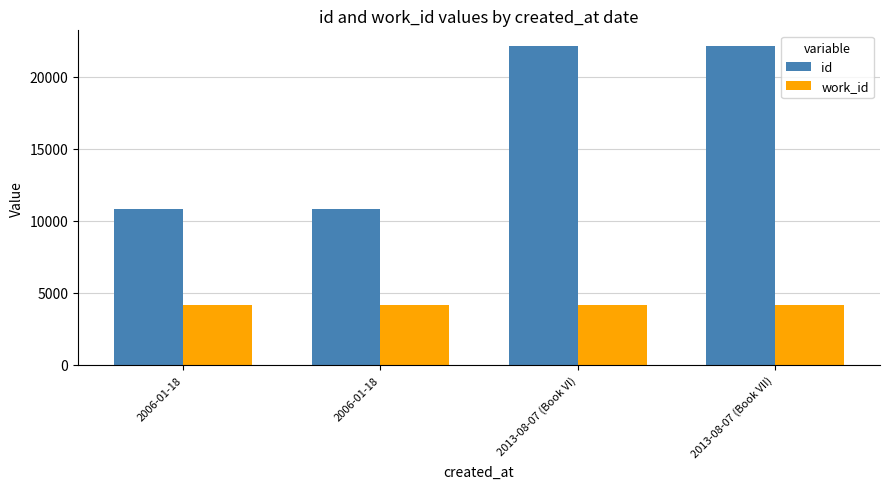

What are all the series names shown in the legend?

id, work_id